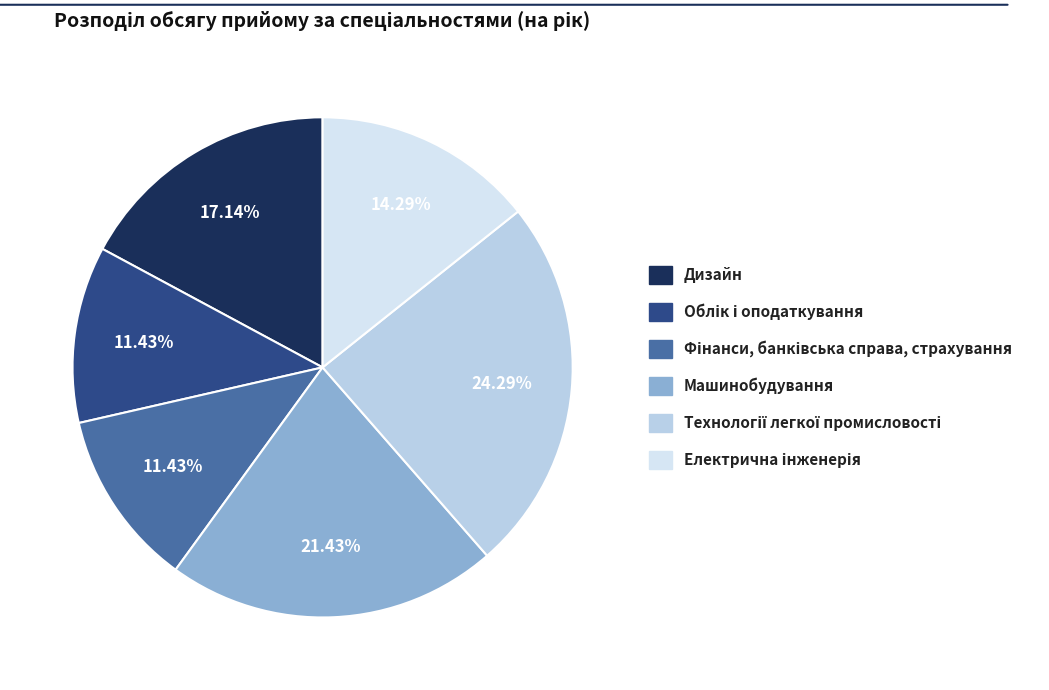

Combined, do Технології легкої промисловості and Машинобудування account for over 50%?

No